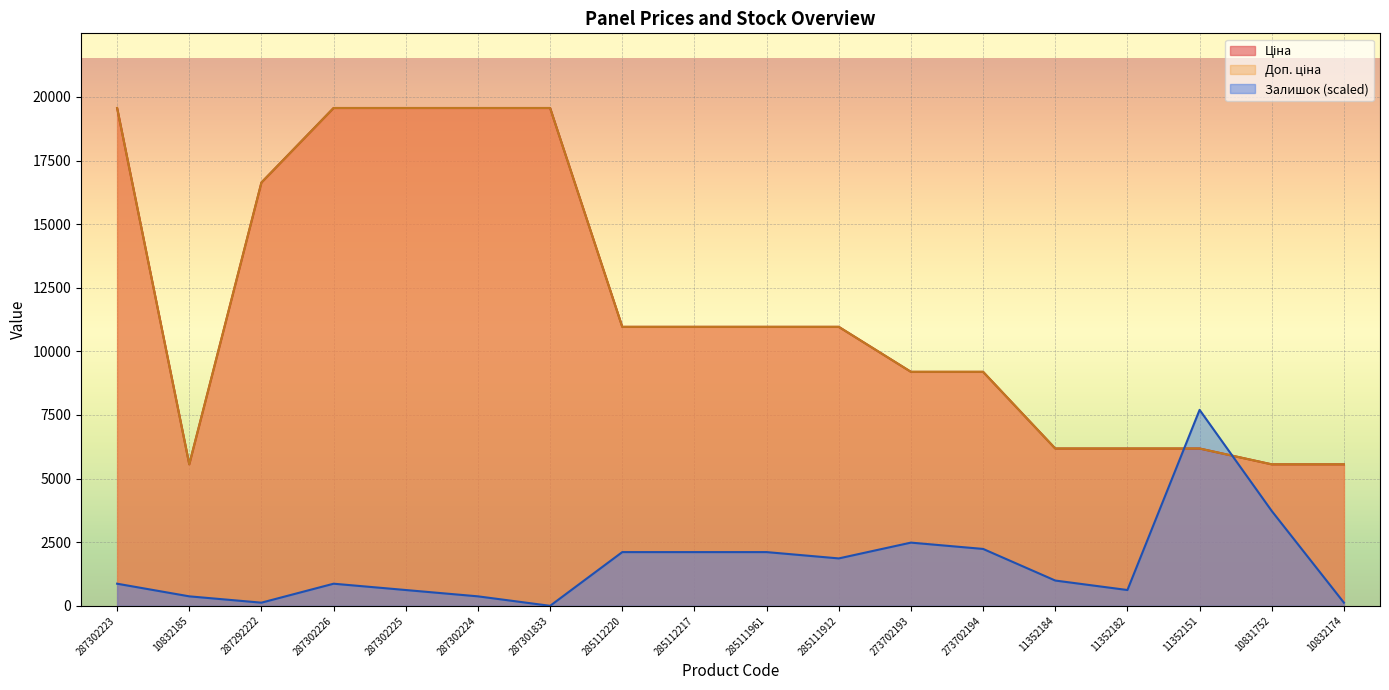

After their last crossing, which series has the higher values: Залишок or Ціна?

Ціна